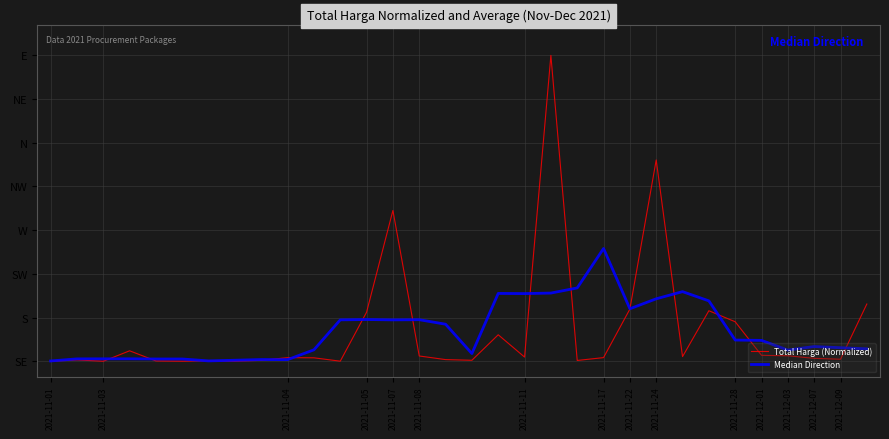

How many times do Median Direction and Total Harga (Normalized) cross each other?

15